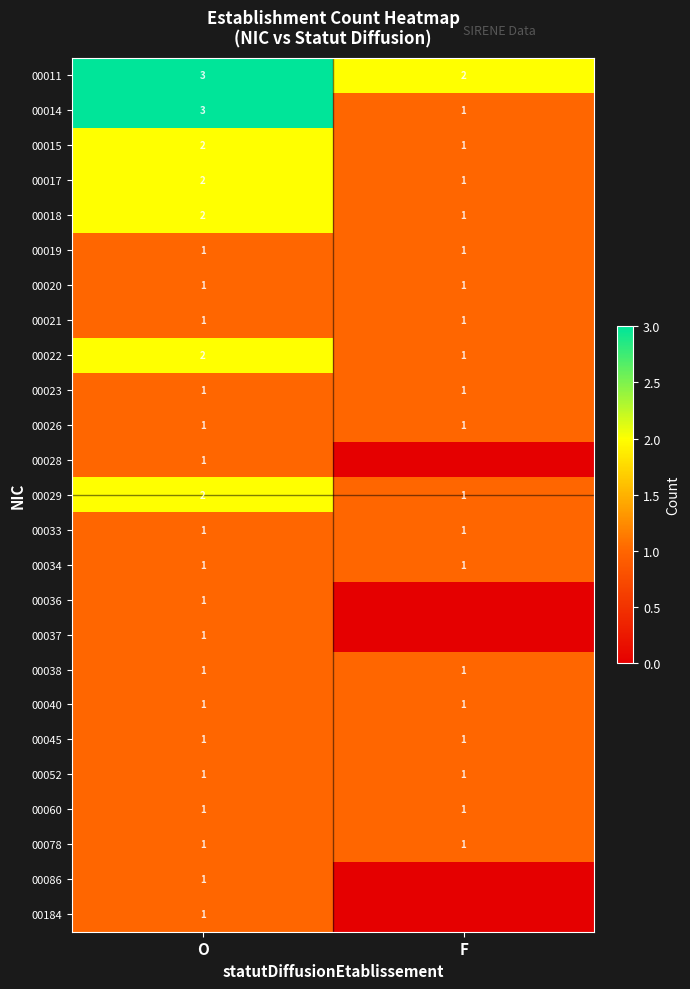

The 00017 series shows 2 at O. True or false?

True